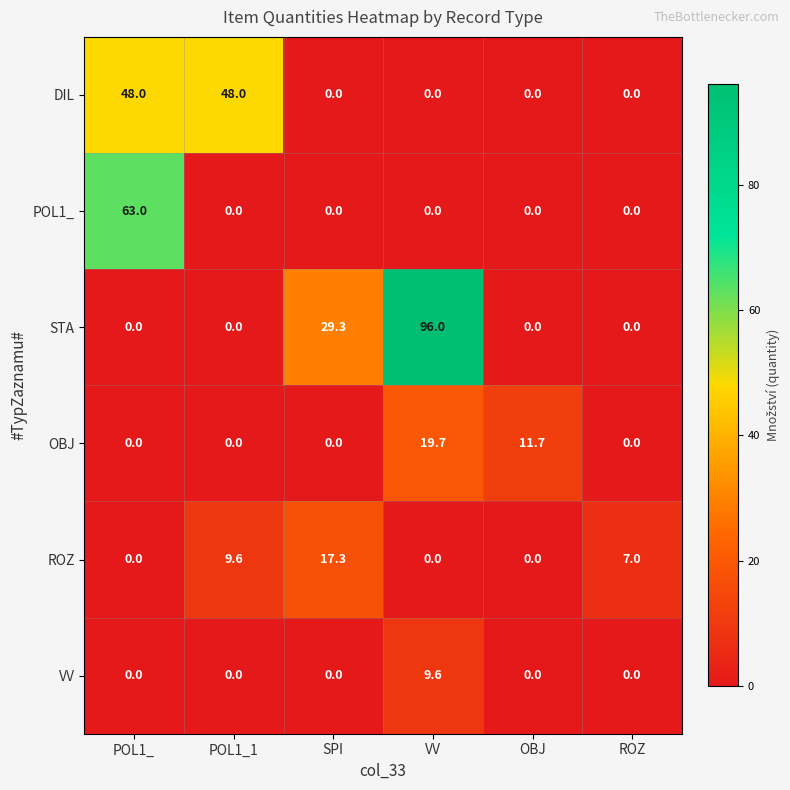

What is the difference between the maximum and second lowest values in the STA series?

96.0